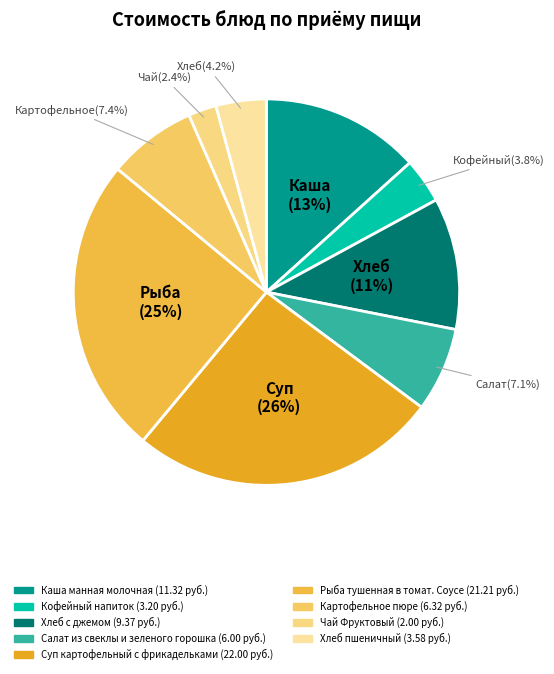

To the nearest percent, what portion does Картофельное пюре represent?

7%